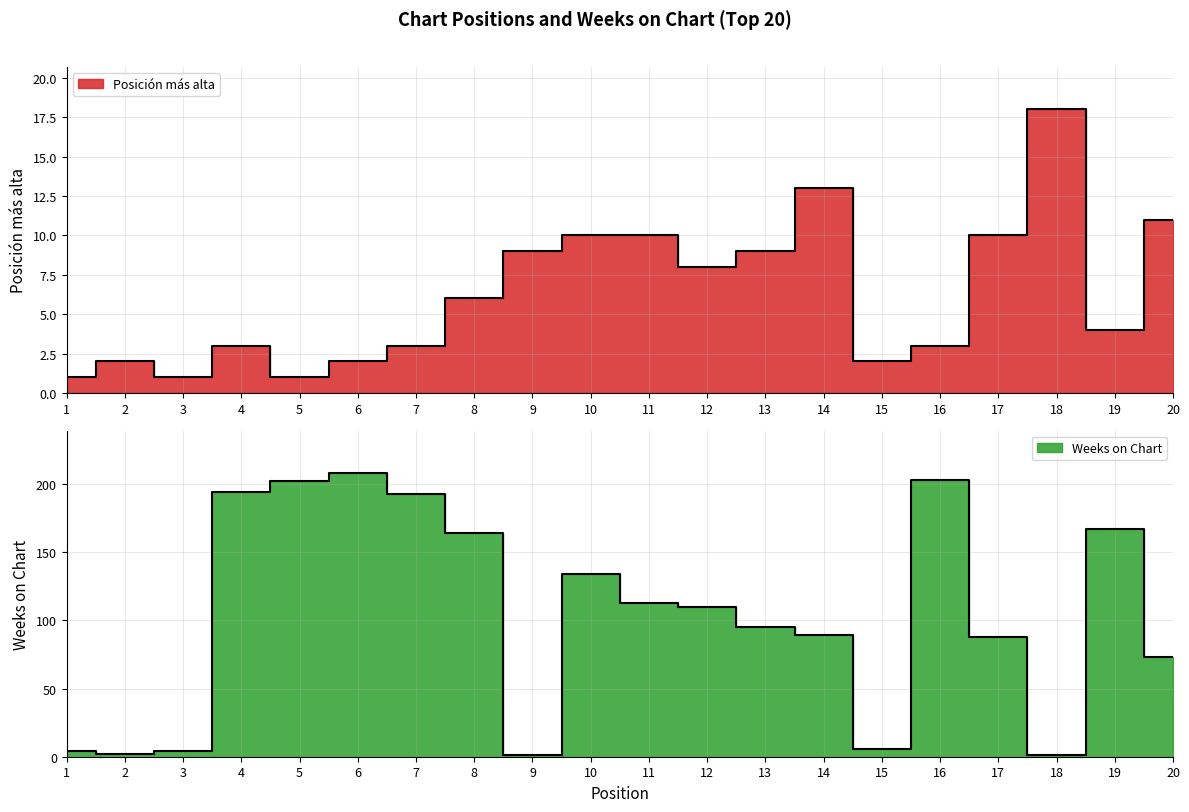

True or false: Posición más alta has a value of 5 at 7.

False